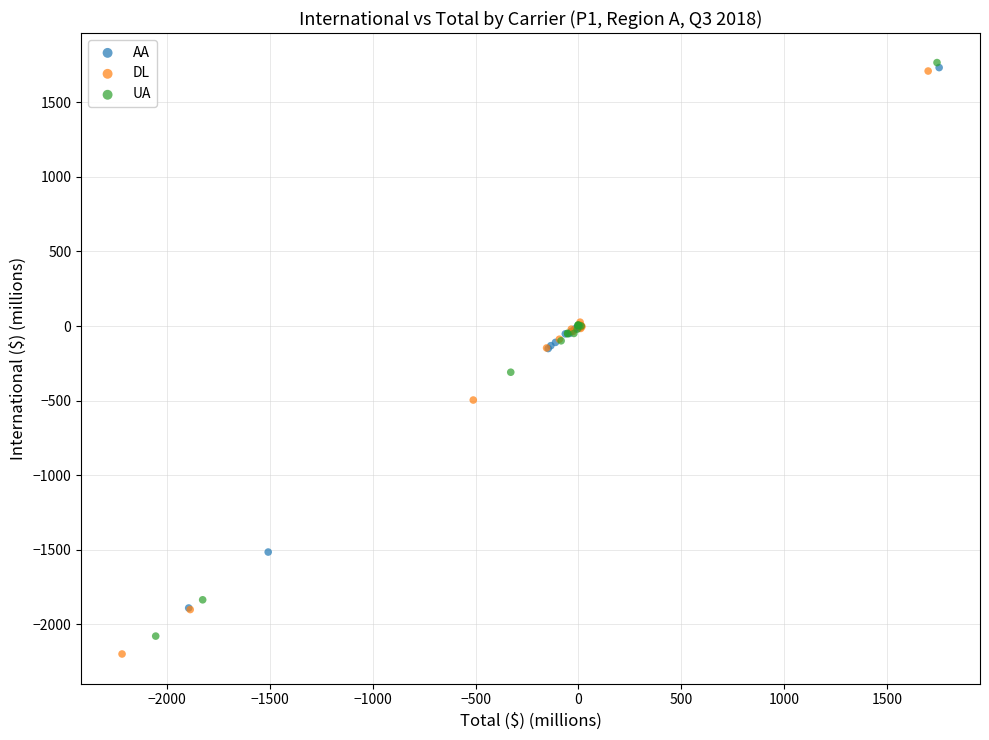

What are all the series names shown in the legend?

AA, DL, UA